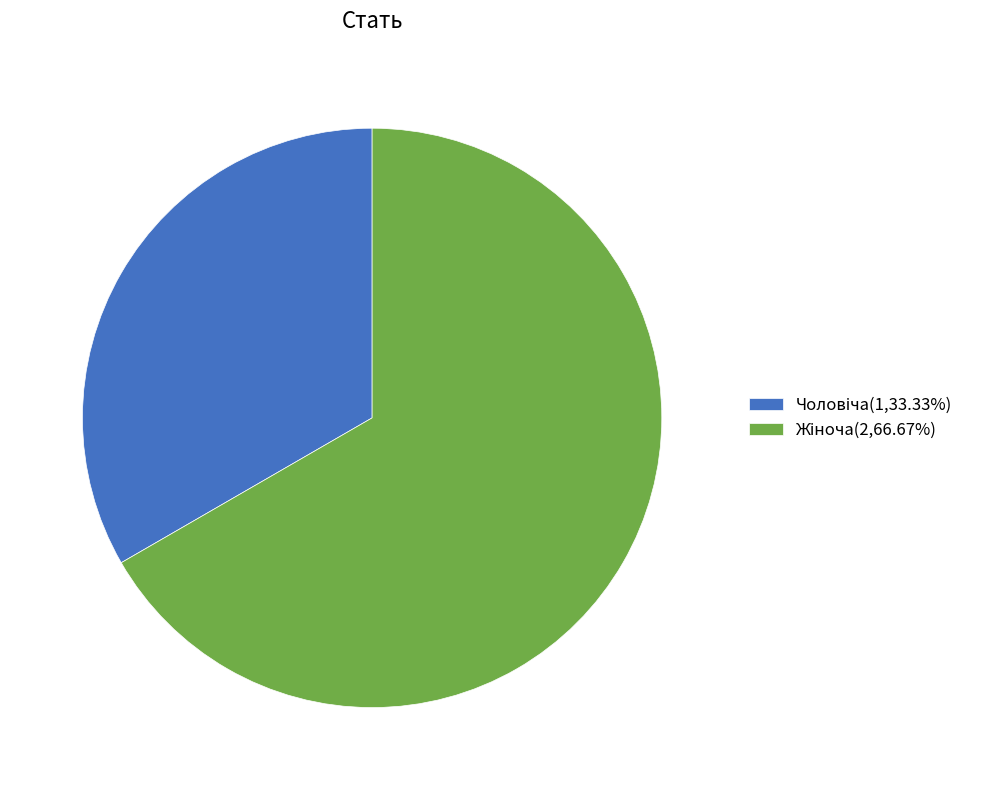

Is there any slice that represents more than half of the pie?

Yes